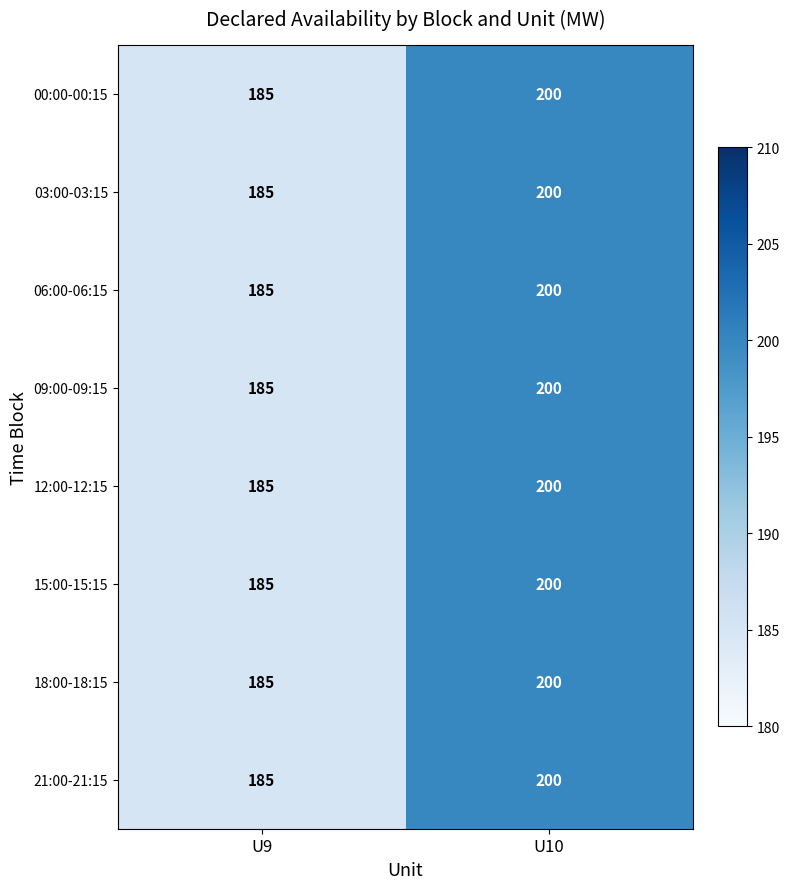

The 03:00-03:15 series shows 298 at U9. True or false?

False